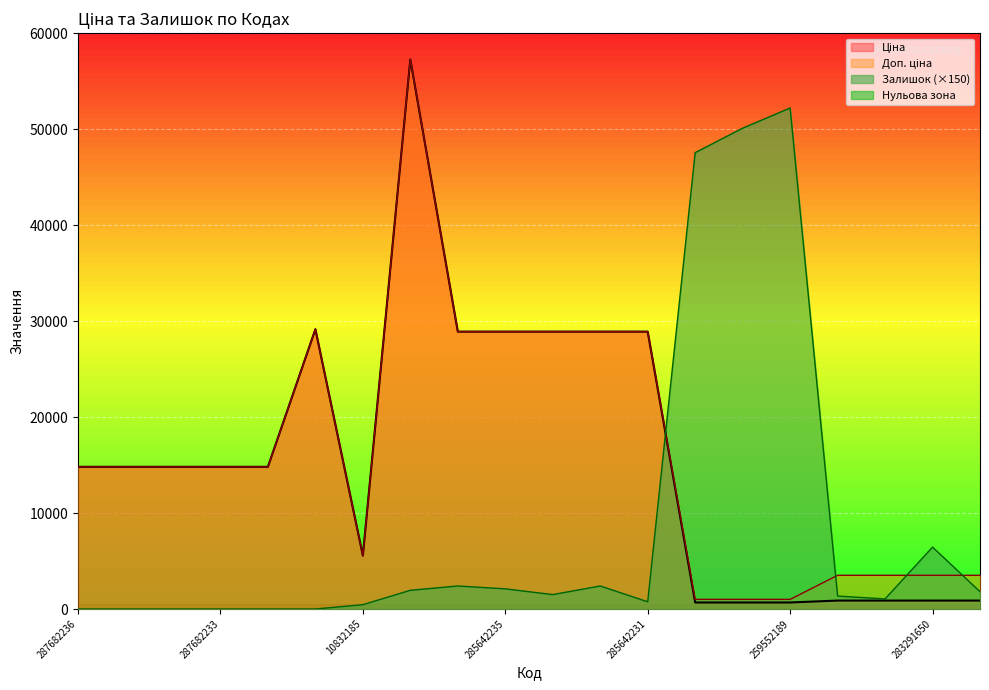

Count the number of data series in this chart.

3